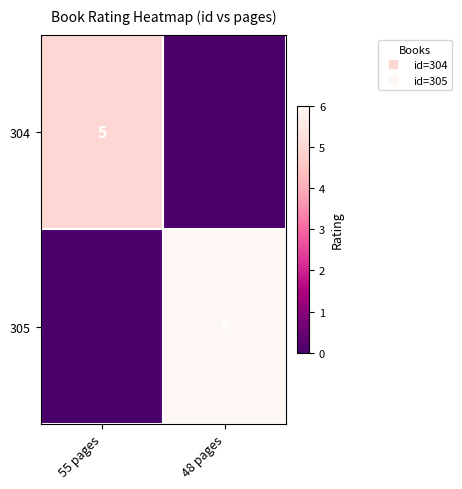

Rank the series by their average value, from lowest to highest.

304, 305